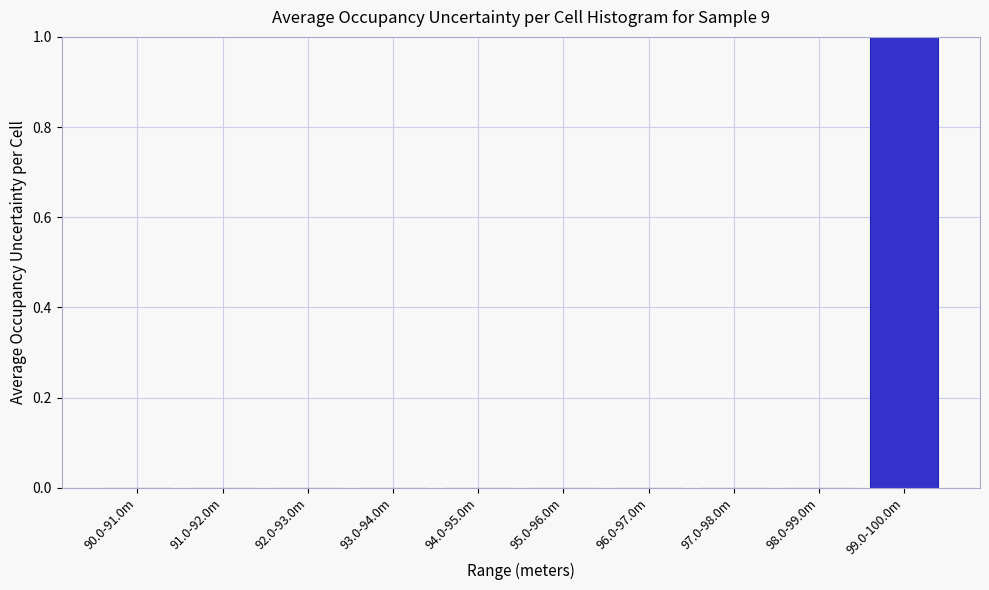

Reading left to right, transcribe all the data shown in this chart.

90.0-91.0m=0	91.0-92.0m=0	92.0-93.0m=0	93.0-94.0m=0	94.0-95.0m=0	95.0-96.0m=0	96.0-97.0m=0	97.0-98.0m=0	98.0-99.0m=0	99.0-100.0m=1